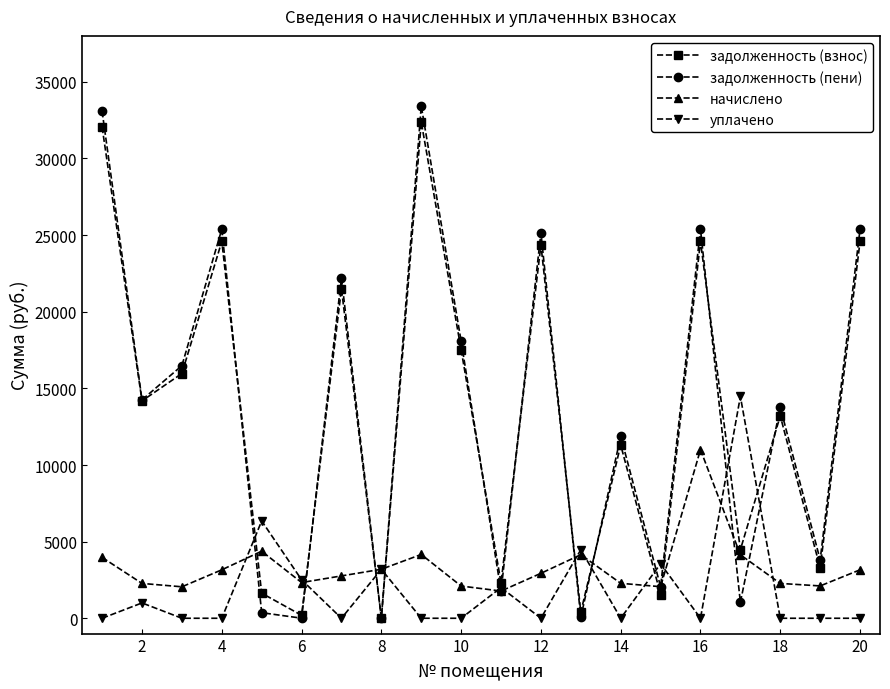

What is the highest value of the задолженность (пени) series?

33423.0